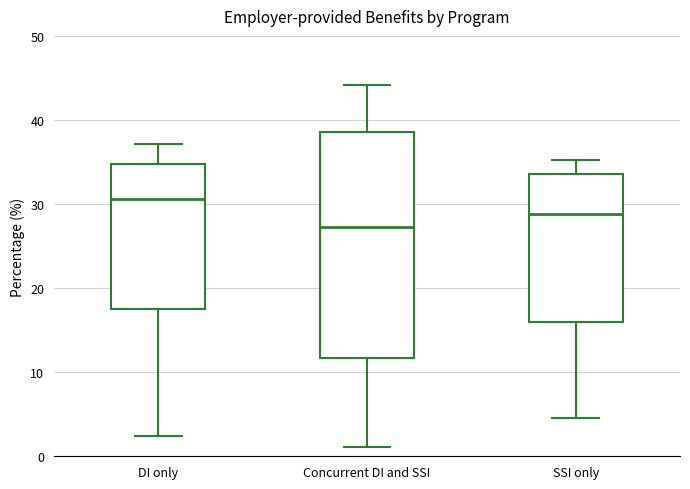

Which box's median line is the highest?

DI only